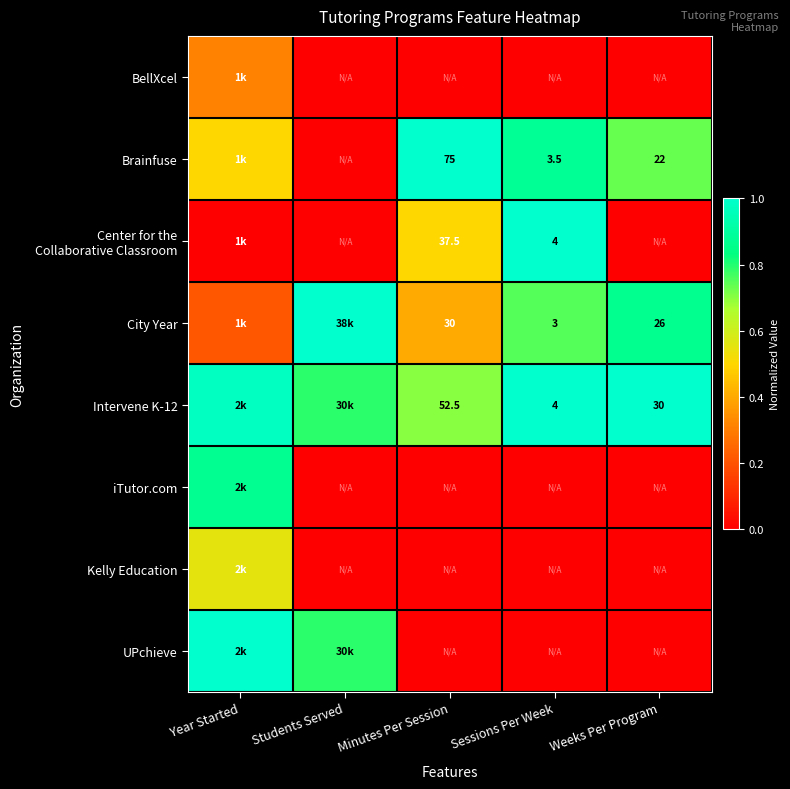

Is the value of City Year at Sessions Per Week greater than the value of Center for the Collaborative Classroom at Sessions Per Week?

No